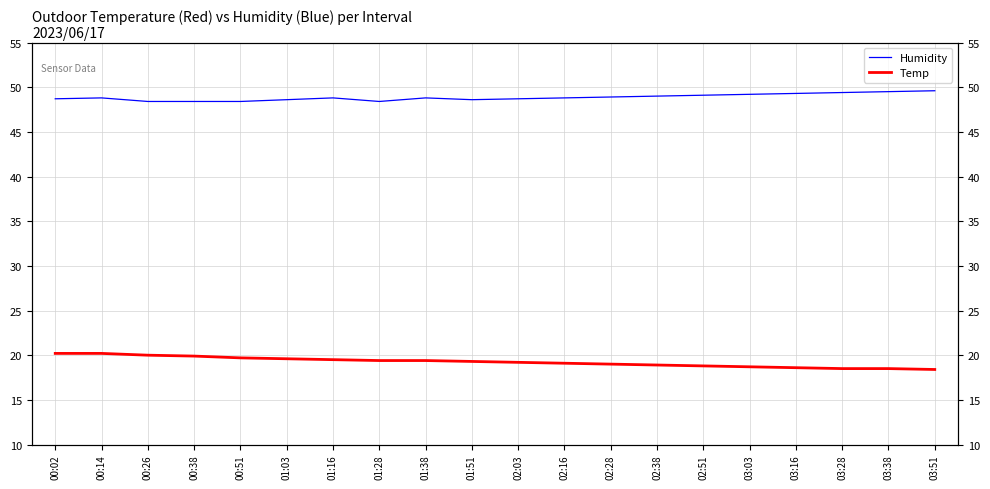

Which series has the largest total across all categories?

Humidity